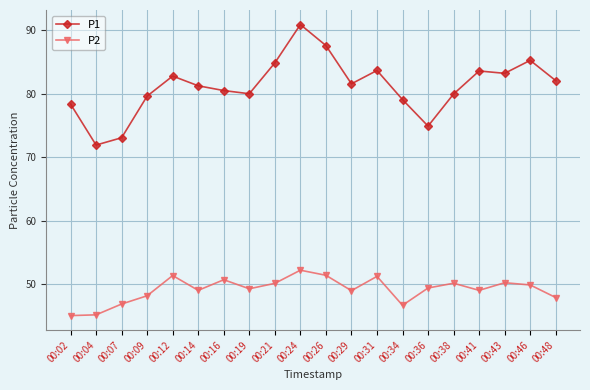

True or false: P1 and P2 intersect in this chart.

False